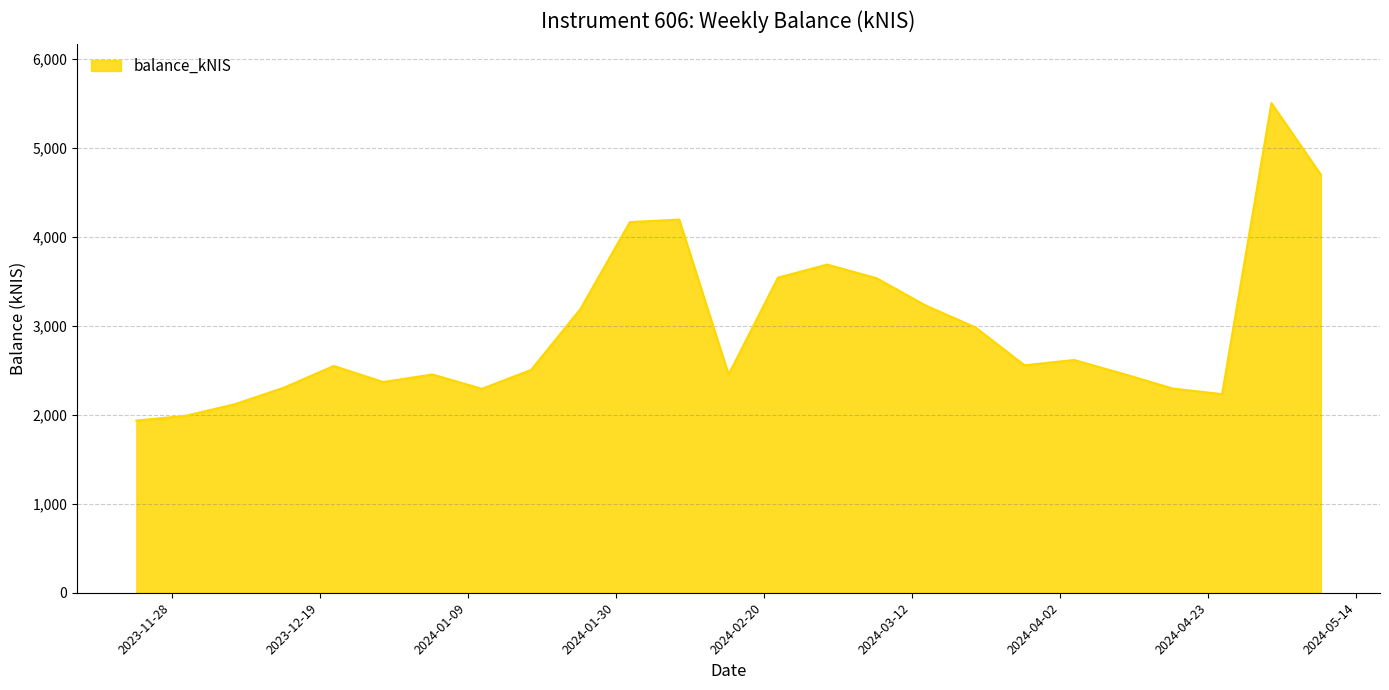

What is the maximum value shown in the chart?

5504.4